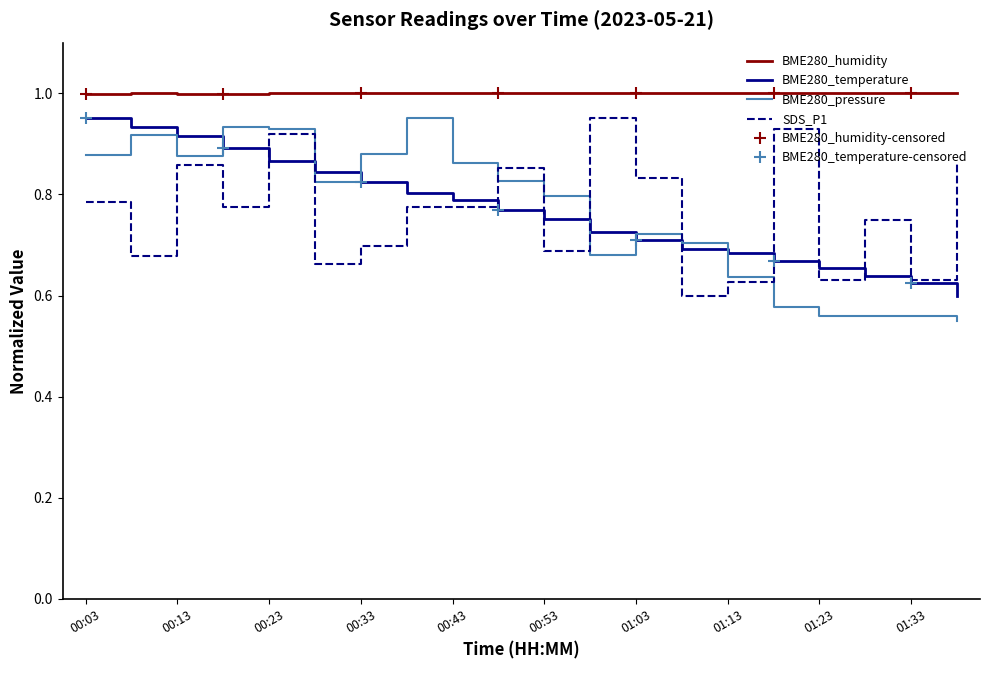

True or false: BME280_pressure and BME280_humidity cross at least once.

False